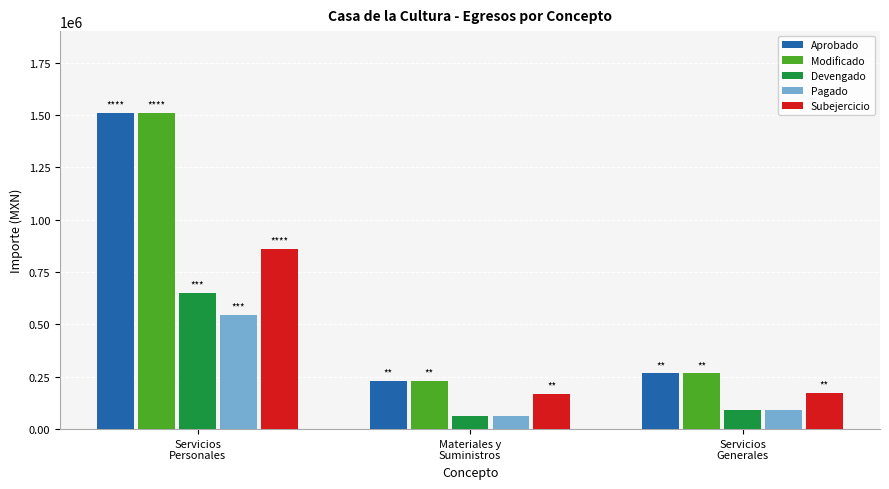

What is the average value of the Subejercicio series?

400880.1